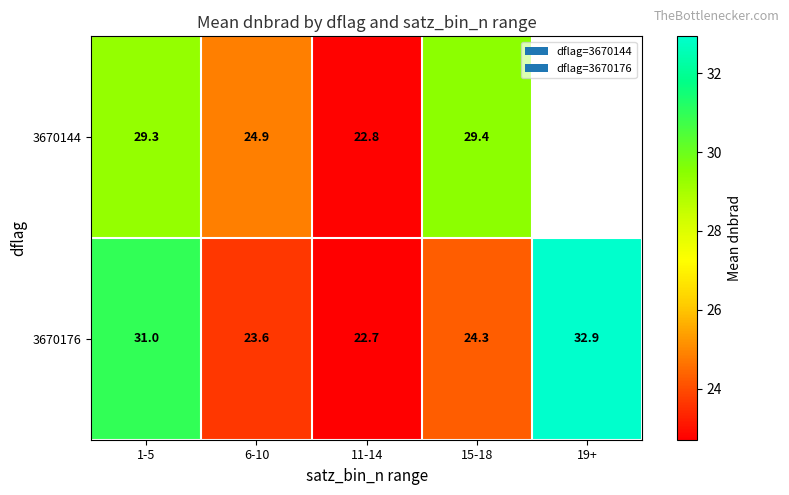

How many data points in 3670176 are above 24?

3